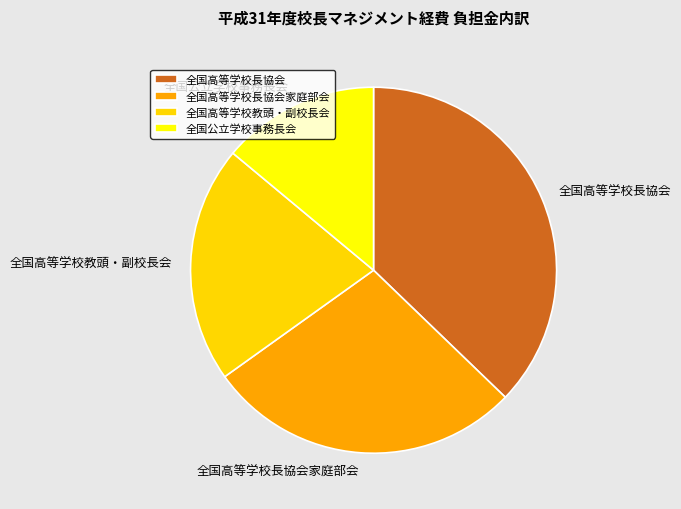

How many slices are in this pie chart?

4